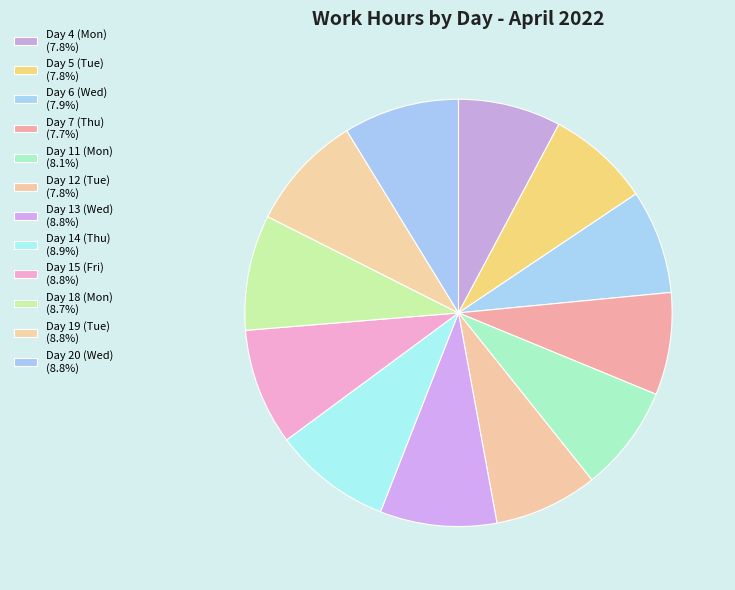

To the nearest percent, what portion does Day 4 (Mon) represent?

8%